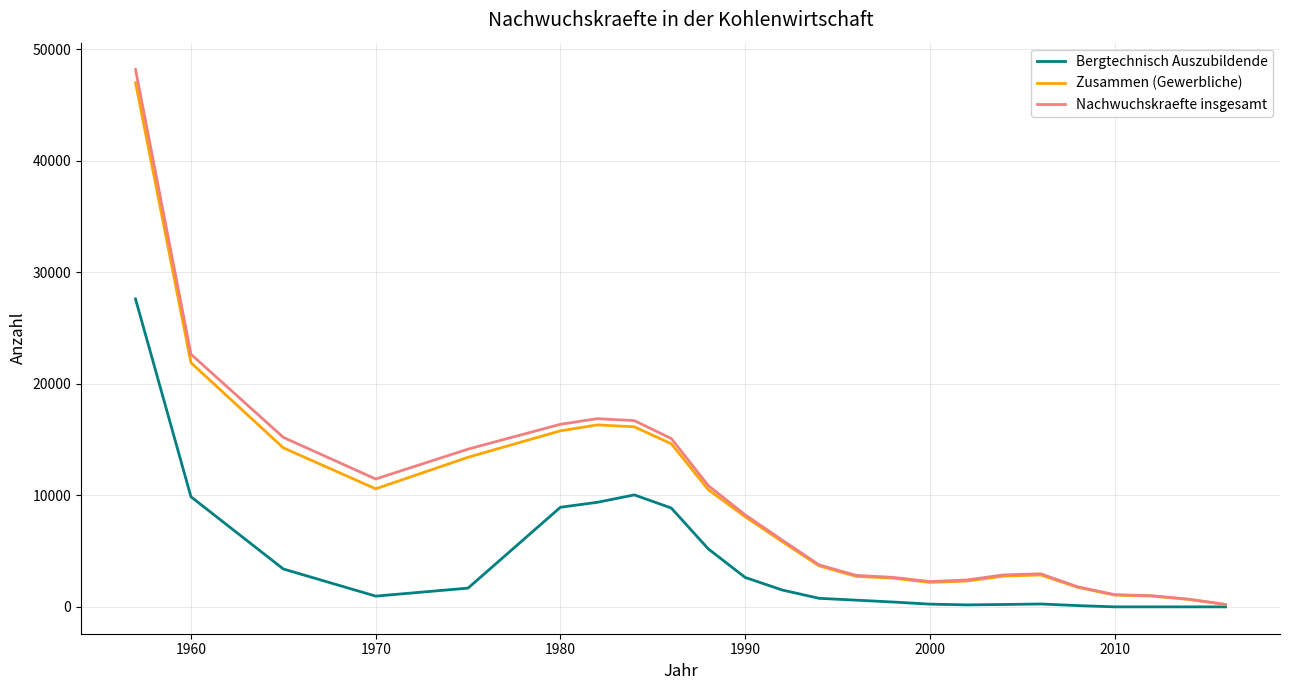

What is the greatest value displayed?

48181